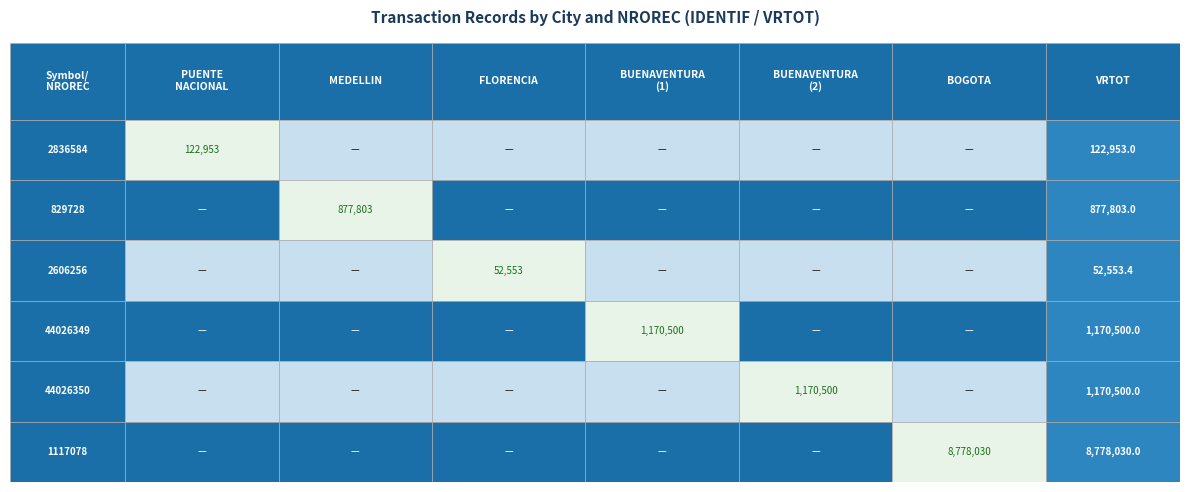

Where is the data nearest to the value 4415291?

3